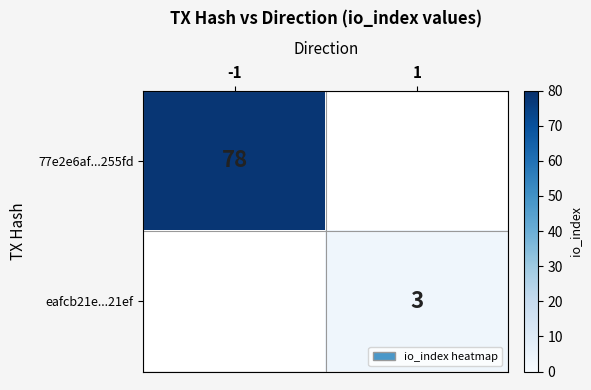

Is the value of 77e2e6af...255fd at -1 greater than the value of eafcb21e...21ef at 1?

Yes